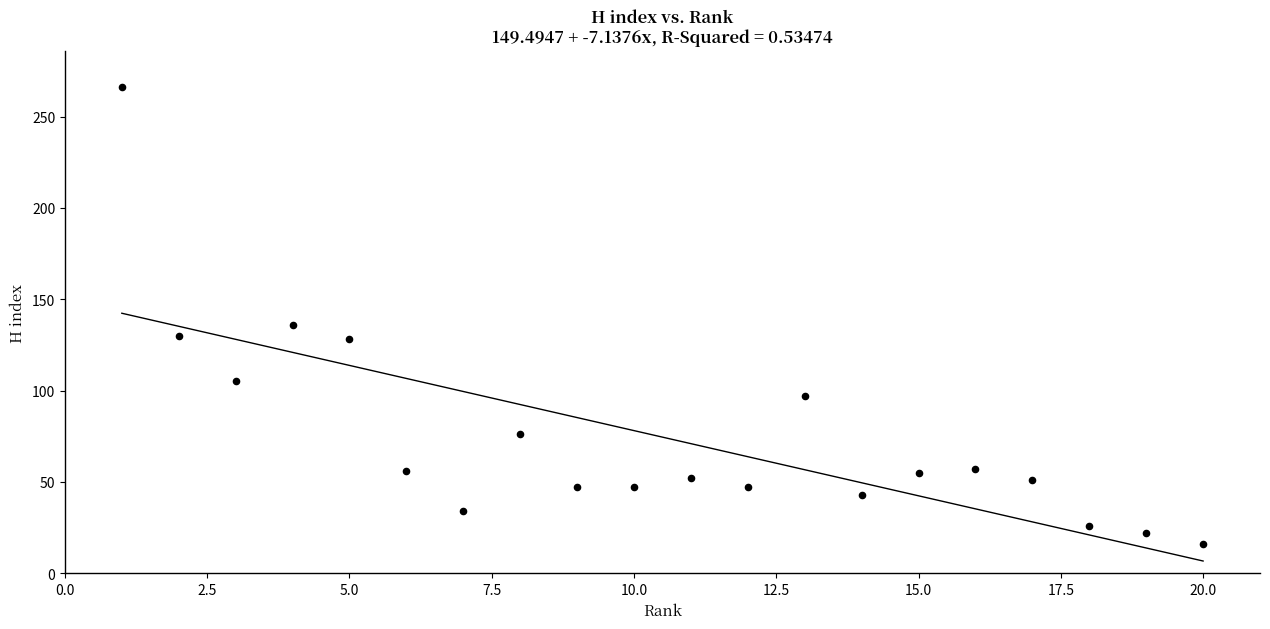

What Y value in the scatter plot is closest to 141?

136